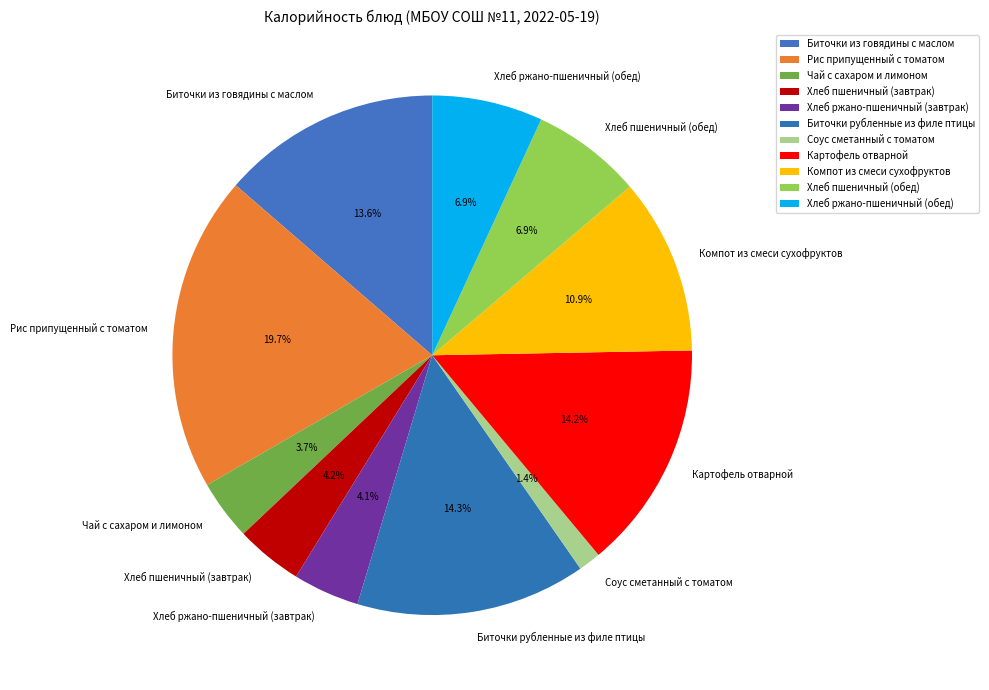

How much of the chart is everything except Компот из смеси сухофруктов?

89.1%